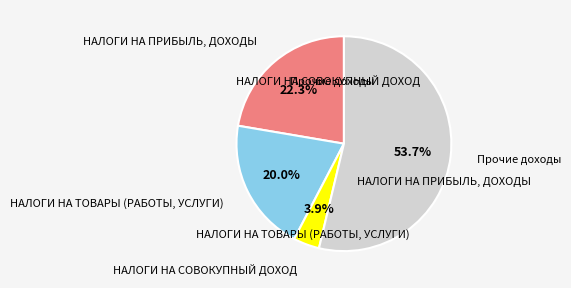

Is the sum of НАЛОГИ НА СОВОКУПНЫЙ ДОХОД and НАЛОГИ НА ТОВАРЫ (РАБОТЫ, УСЛУГИ) greater than half?

No